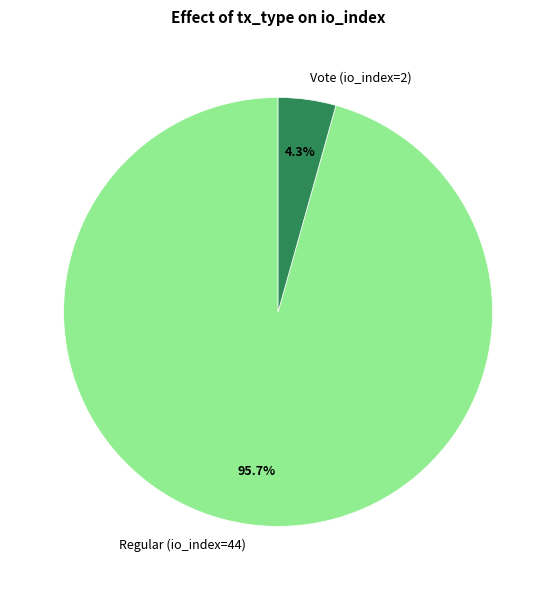

The Regular (io_index=44) slice represents 96% of the pie. True or false?

True